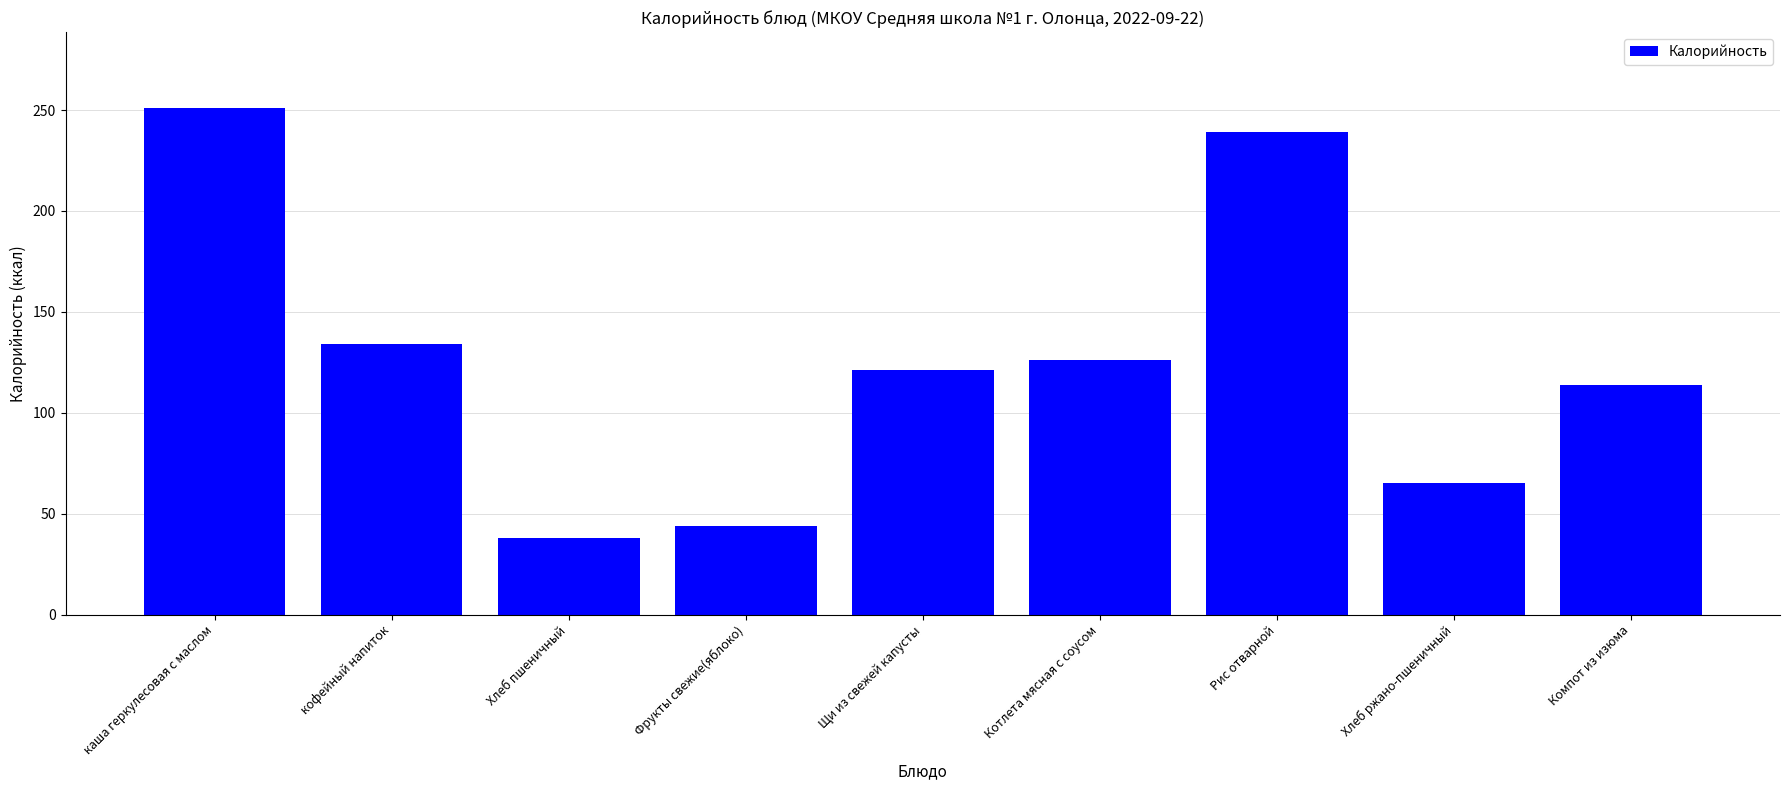

Are the bars grouped side by side (vs. stacked)?

No